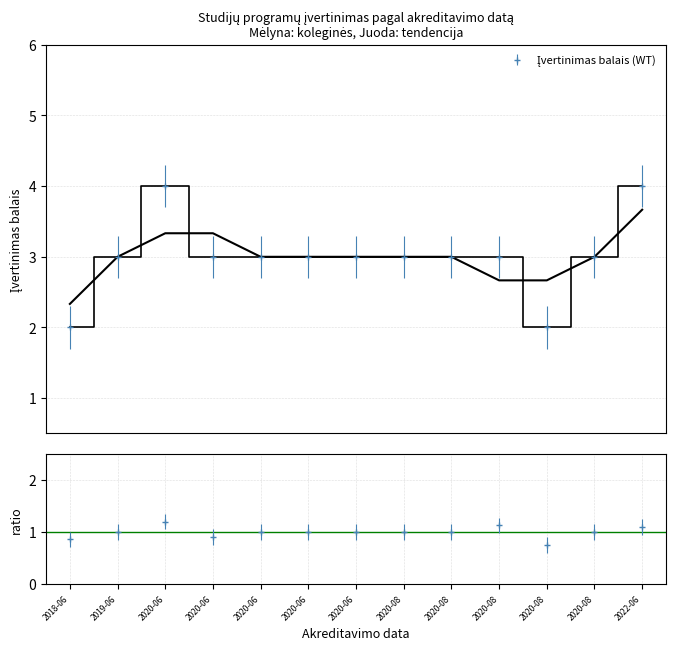

Which category has the highest value across all series?

2020-06-30